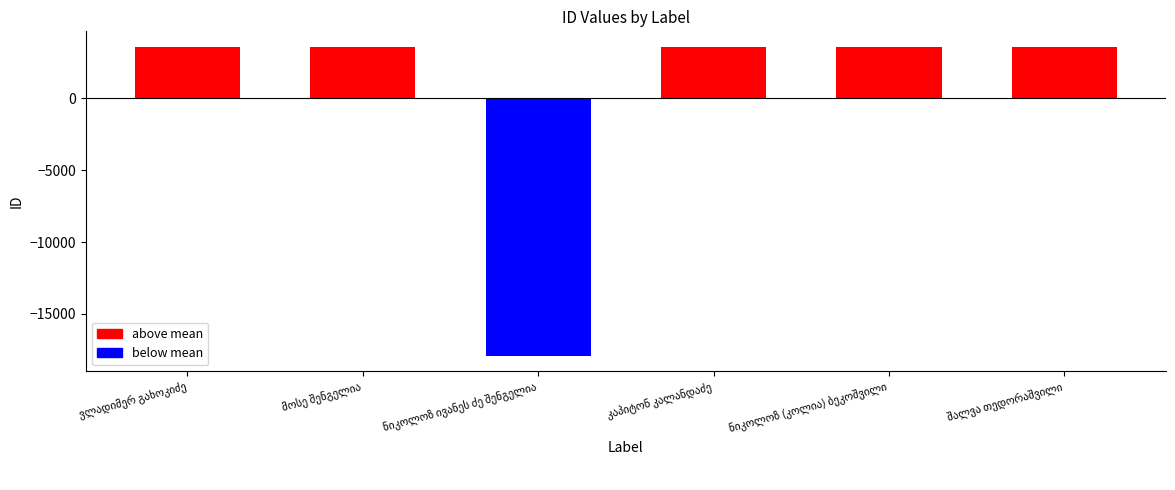

The chart shows a value of 9295 at კაპიტონ კალანდაძე. True or false?

False